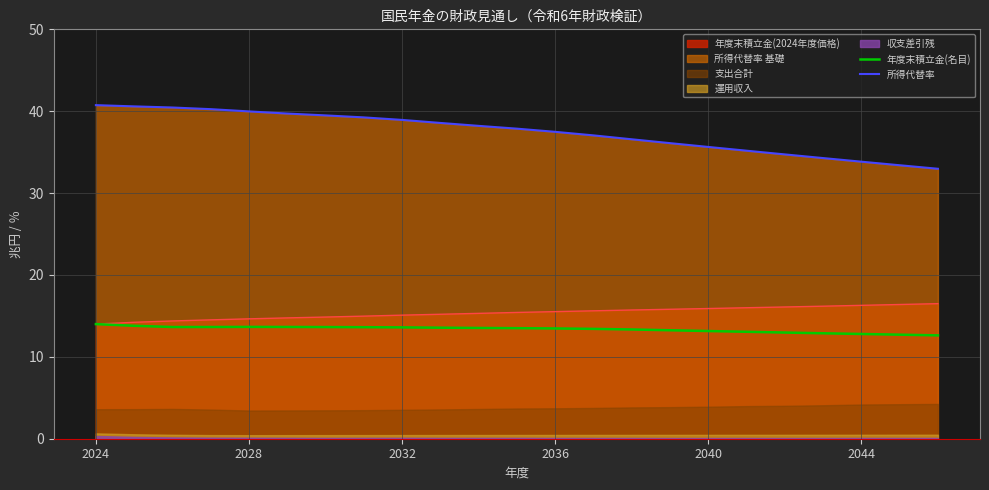

True or false: 所得代替率 and 年度末積立金(名目) cross at least once.

False